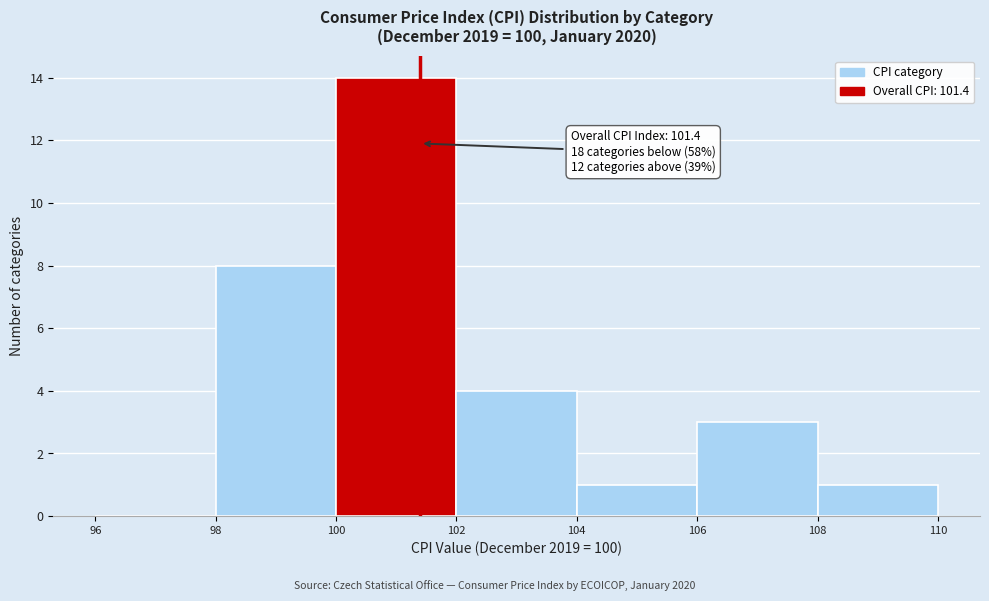

Which range on the x-axis has the tallest bar?

100 to 102